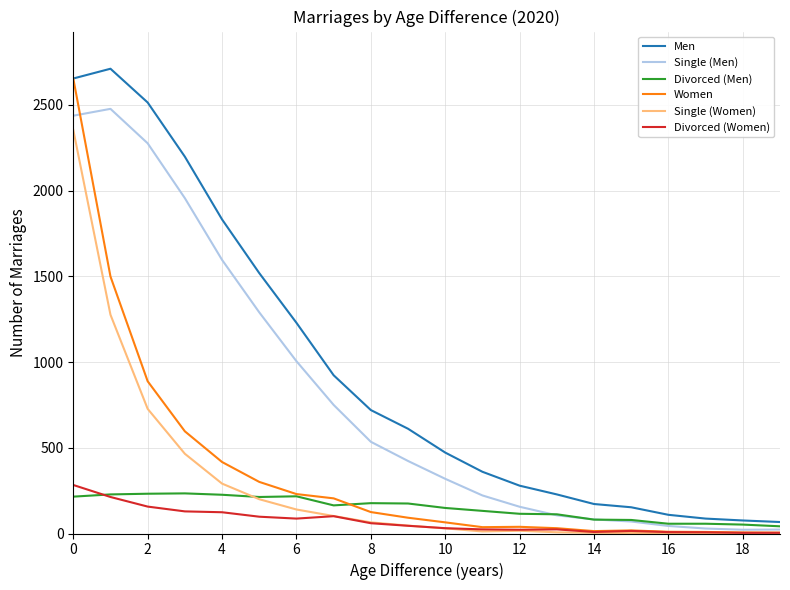

Which series has the largest total across all categories?

Men